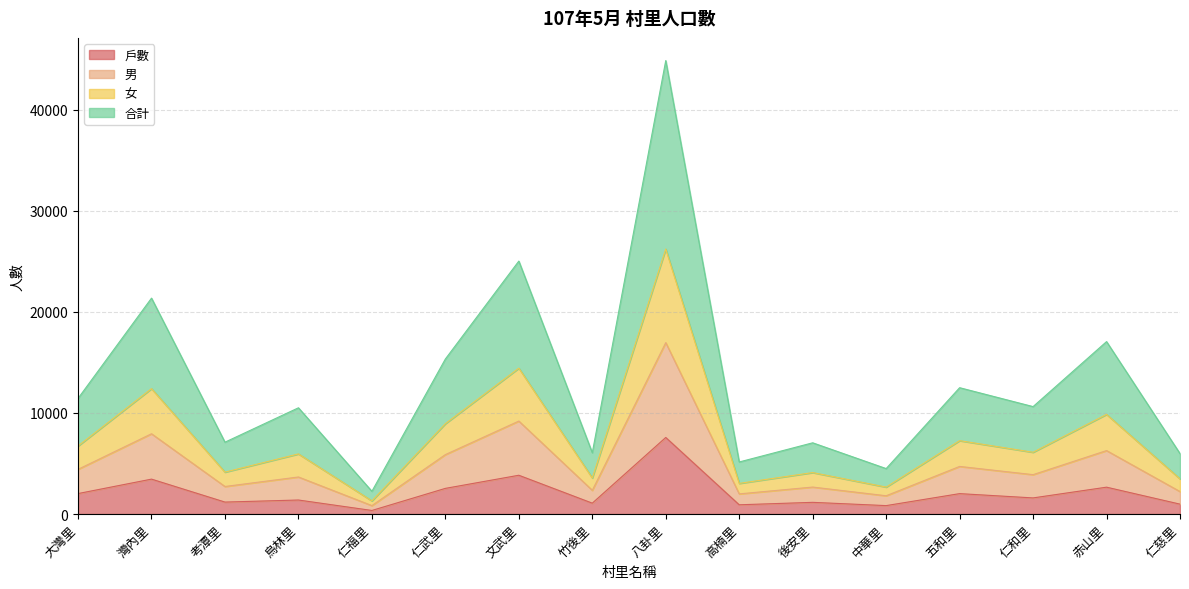

What is the value of the 戶數 point at the 9th from the left?

7569